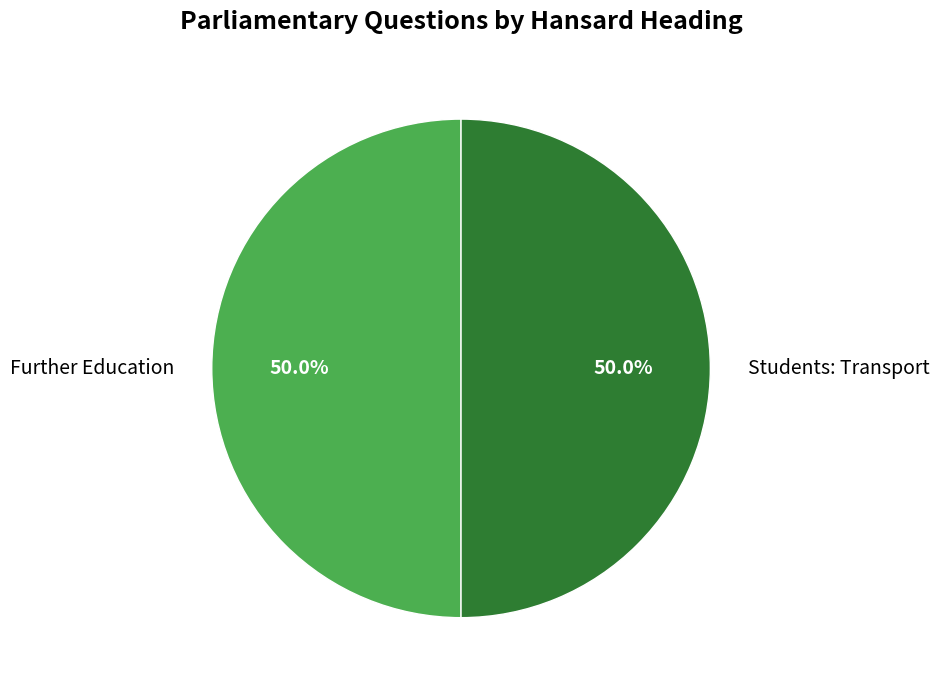

Approximately how many times larger is the value at Further Education compared to Students: Transport?

1.0